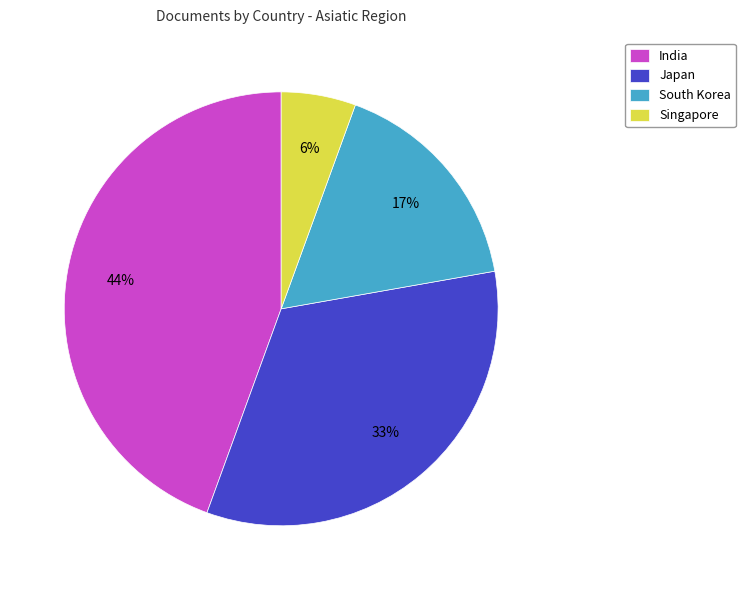

Do South Korea and India together represent more than half of the pie?

Yes